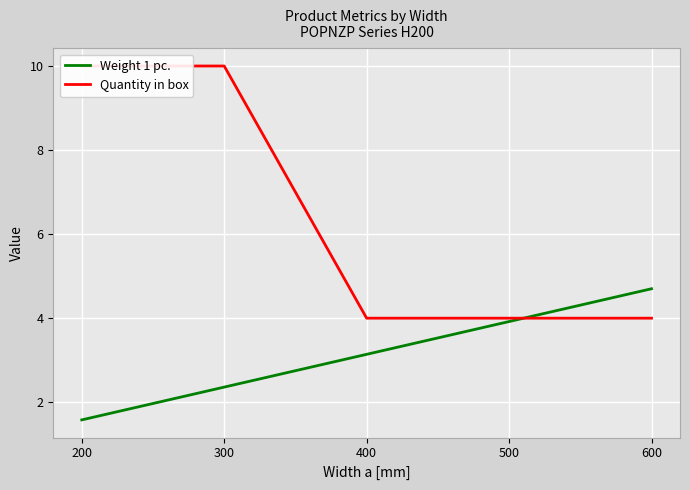

The Quantity in box series shows 5.8 at 500. True or false?

False